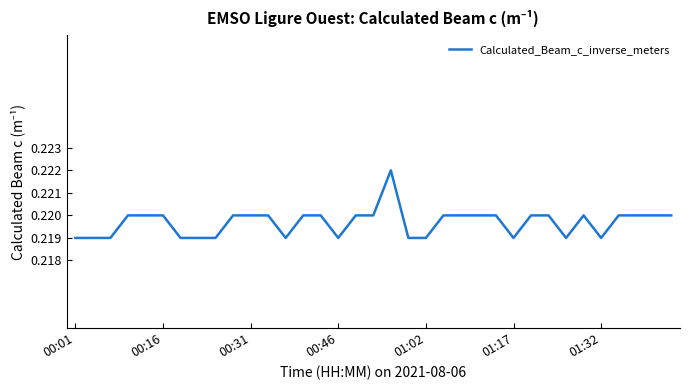

What is the minimum value shown in the chart?

0.2